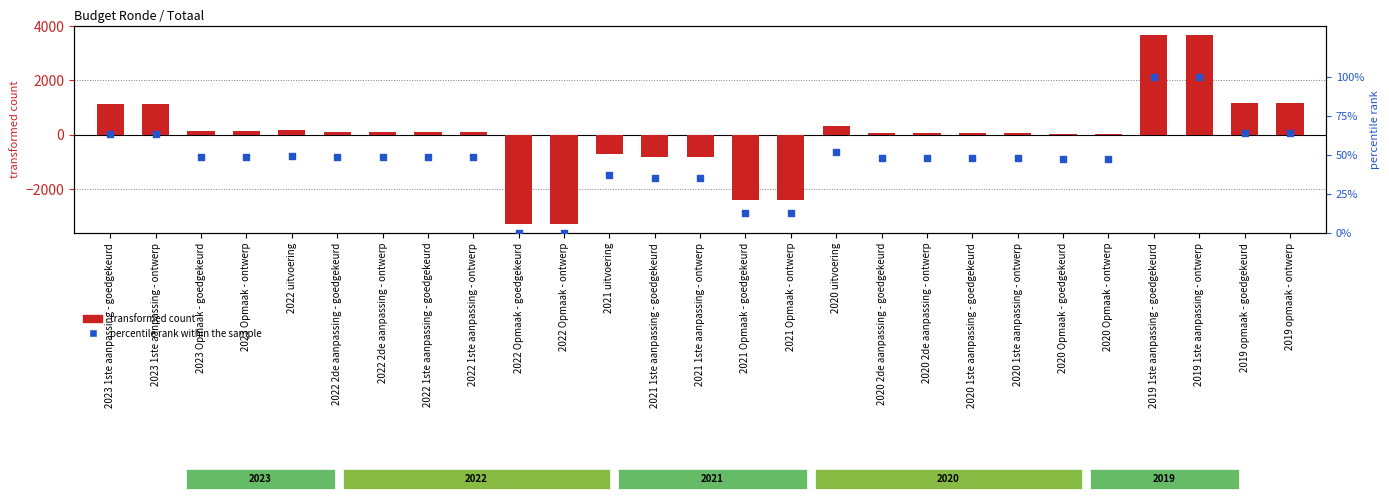

What is the total value across all series at 2022 Opmaak - ontwerp?

-3259.1